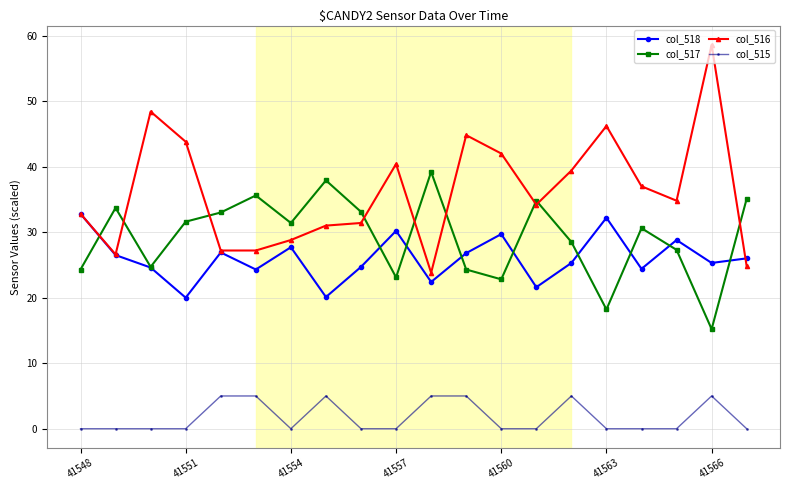

How many distinct data groups are displayed?

4